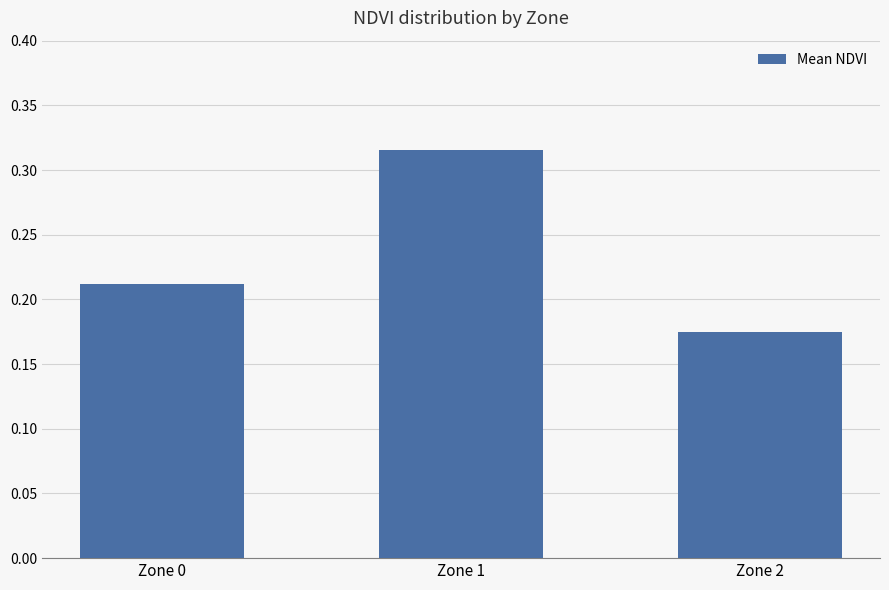

Which label corresponds to the smallest value in the chart?

Zone 2